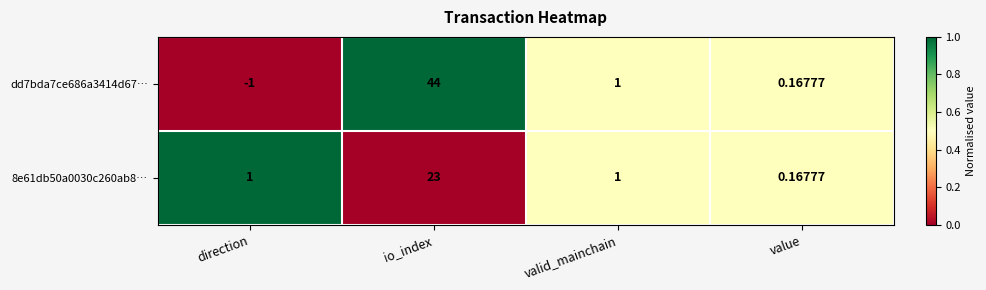

Is the value of dd7bda7ce686a3414d67… at io_index greater than the value of 8e61db50a0030c260ab8… at io_index?

Yes